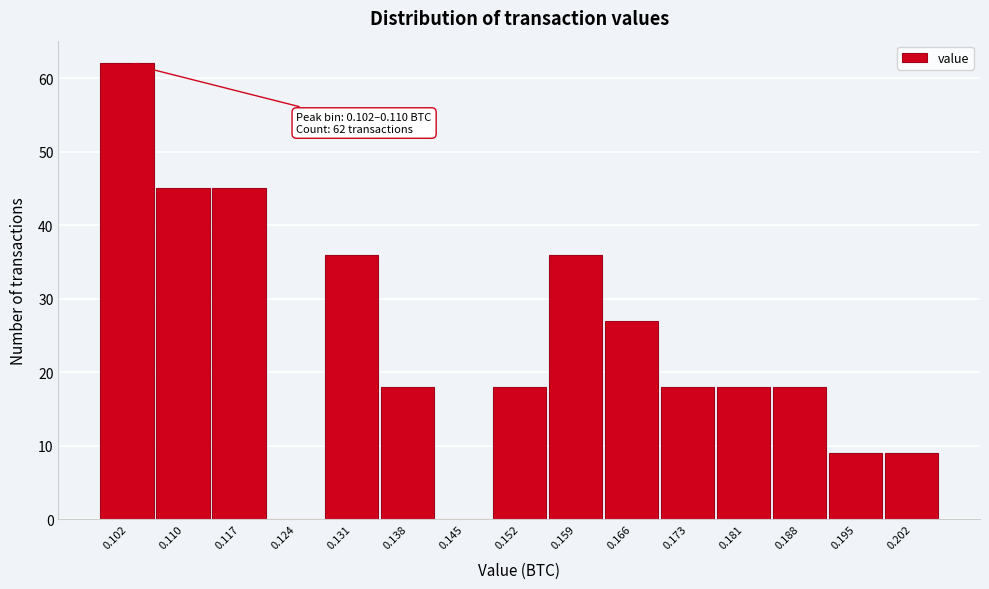

Reading left to right, extract all data points from this chart.

0.102=62	0.110=45	0.117=45	0.124=0	0.131=36	0.138=18	0.145=0	0.152=18	0.159=36	0.166=27	0.173=18	0.181=18	0.188=18	0.195=9	0.202=9